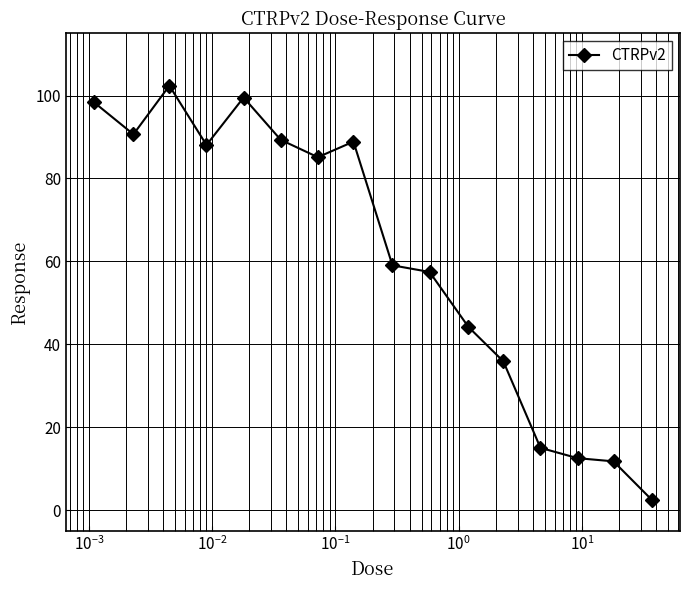

How many values are below 85?

8